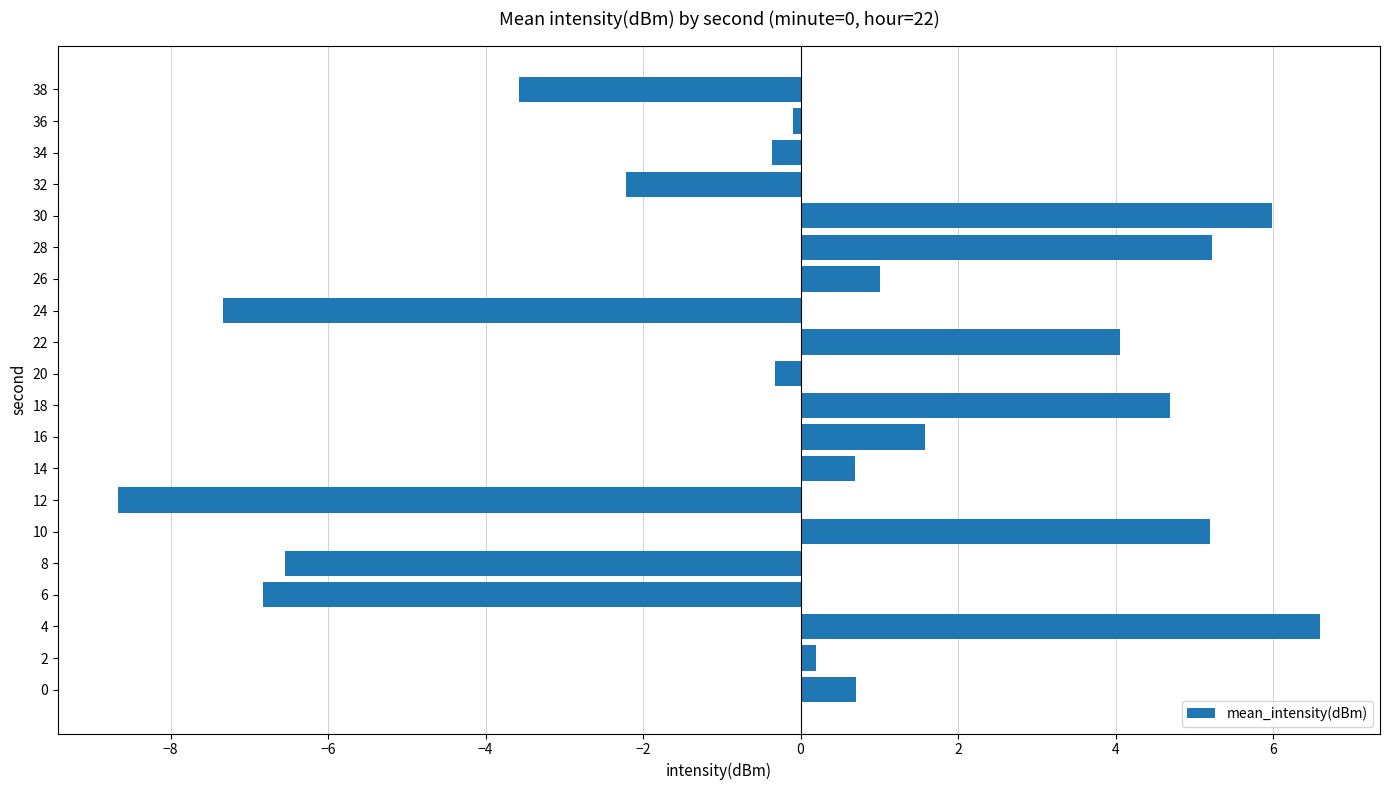

Which category has the lowest value across all series?

12